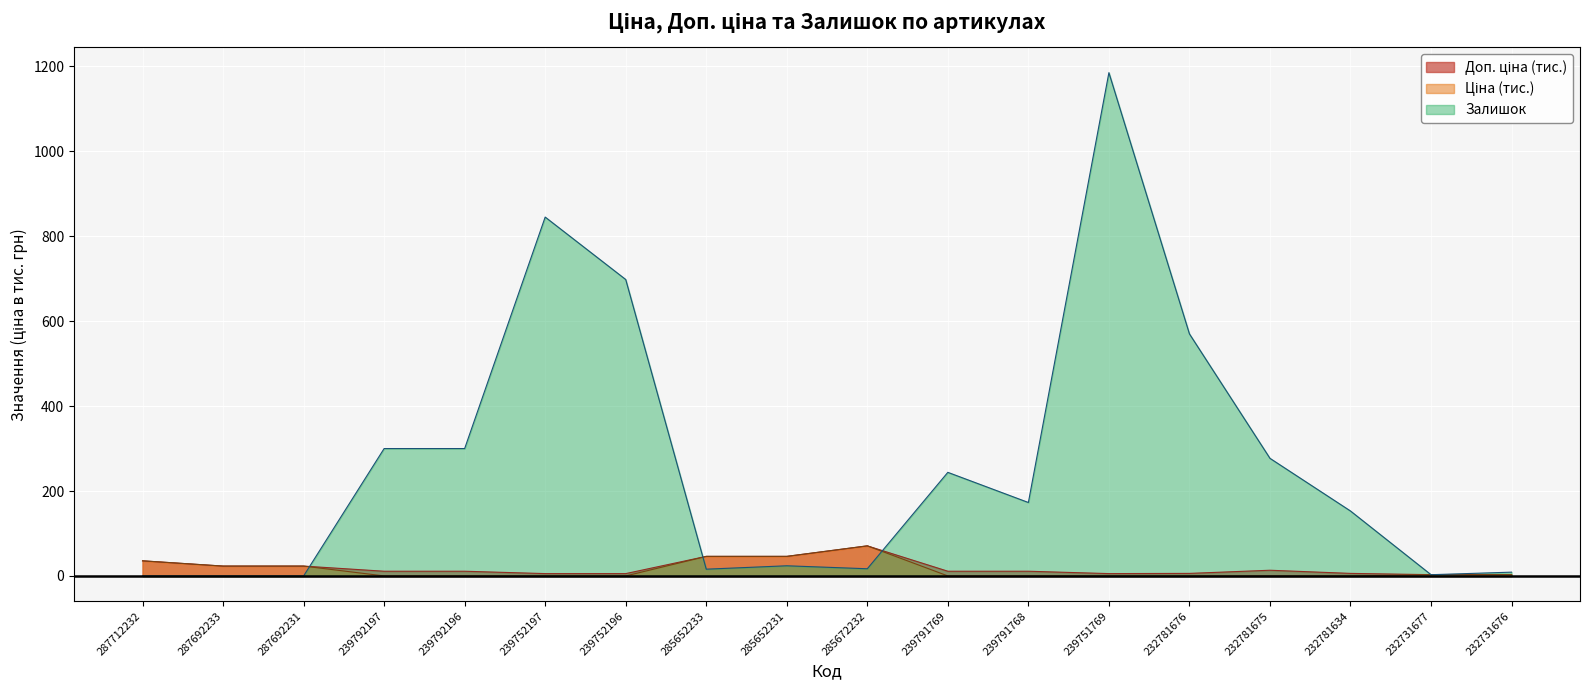

Which category has the highest value in the Ціна series?

285672232